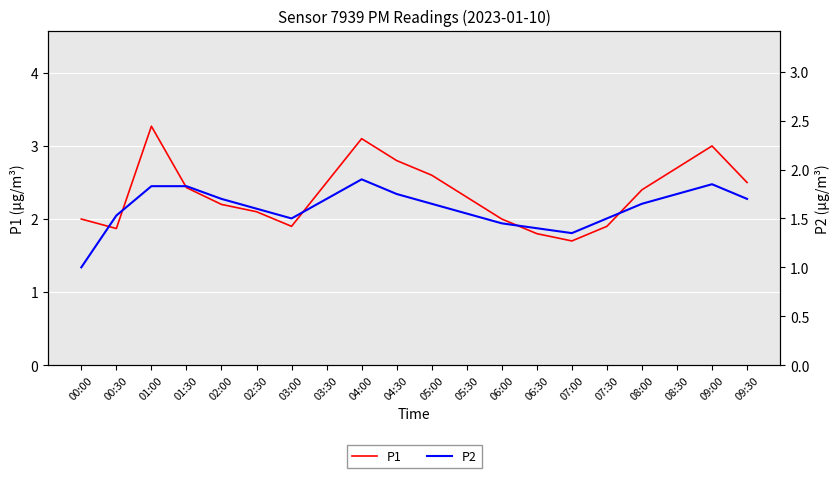

What are all the series names shown in the legend?

P1, P2